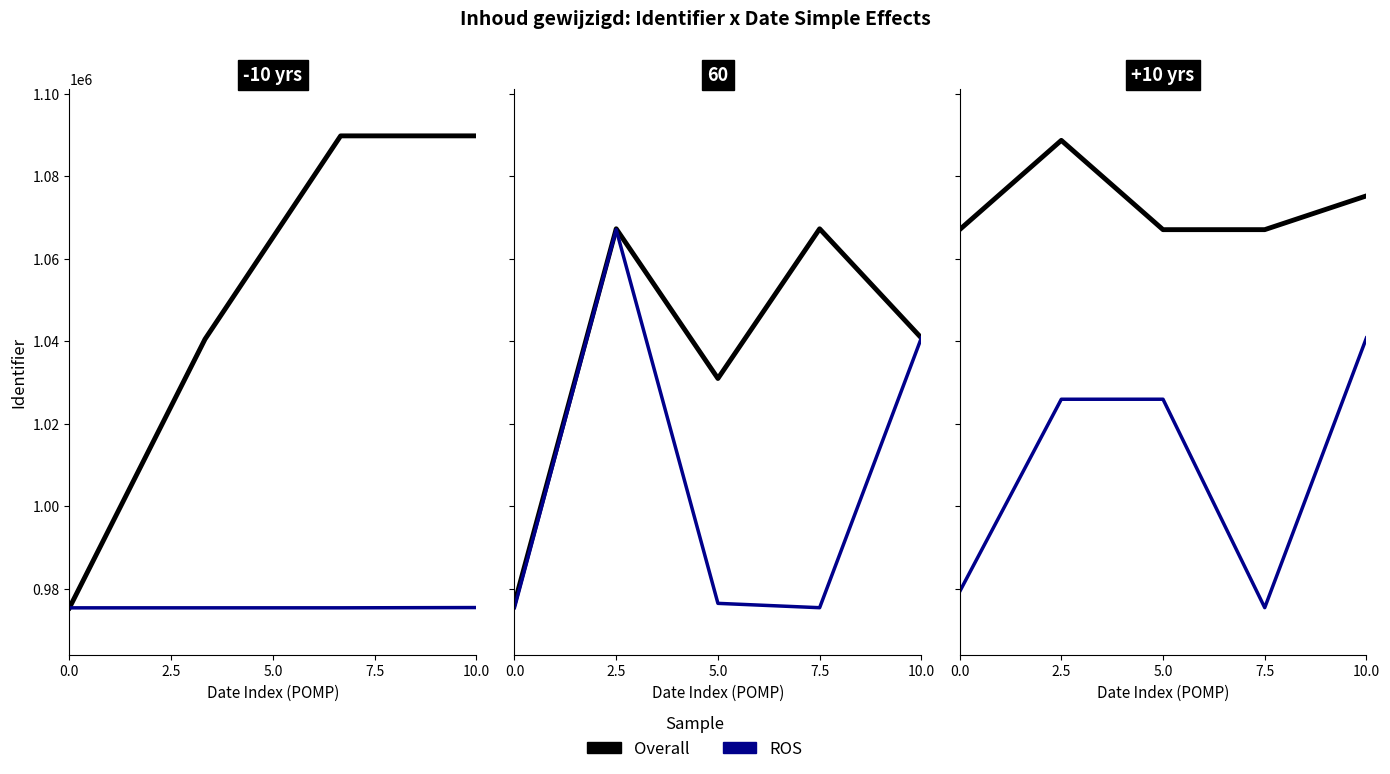

In ROS, how many points are higher than both neighbors (excluding endpoints)?

1